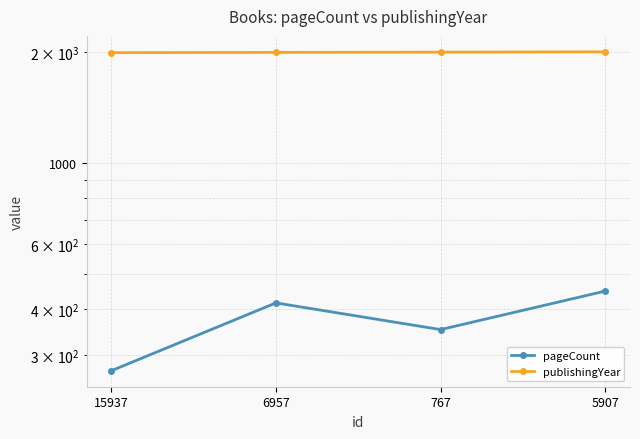

At which category is the sum across all series the highest?

5907